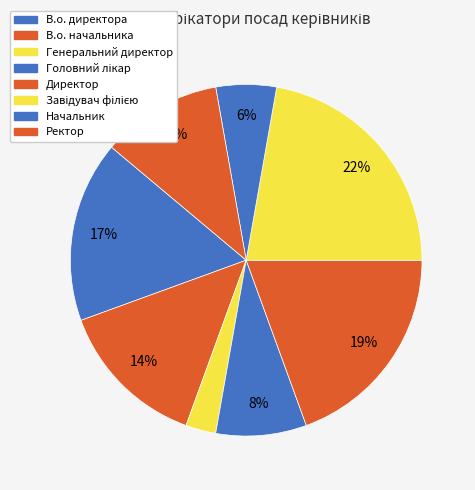

How many segments does this pie chart have?

8